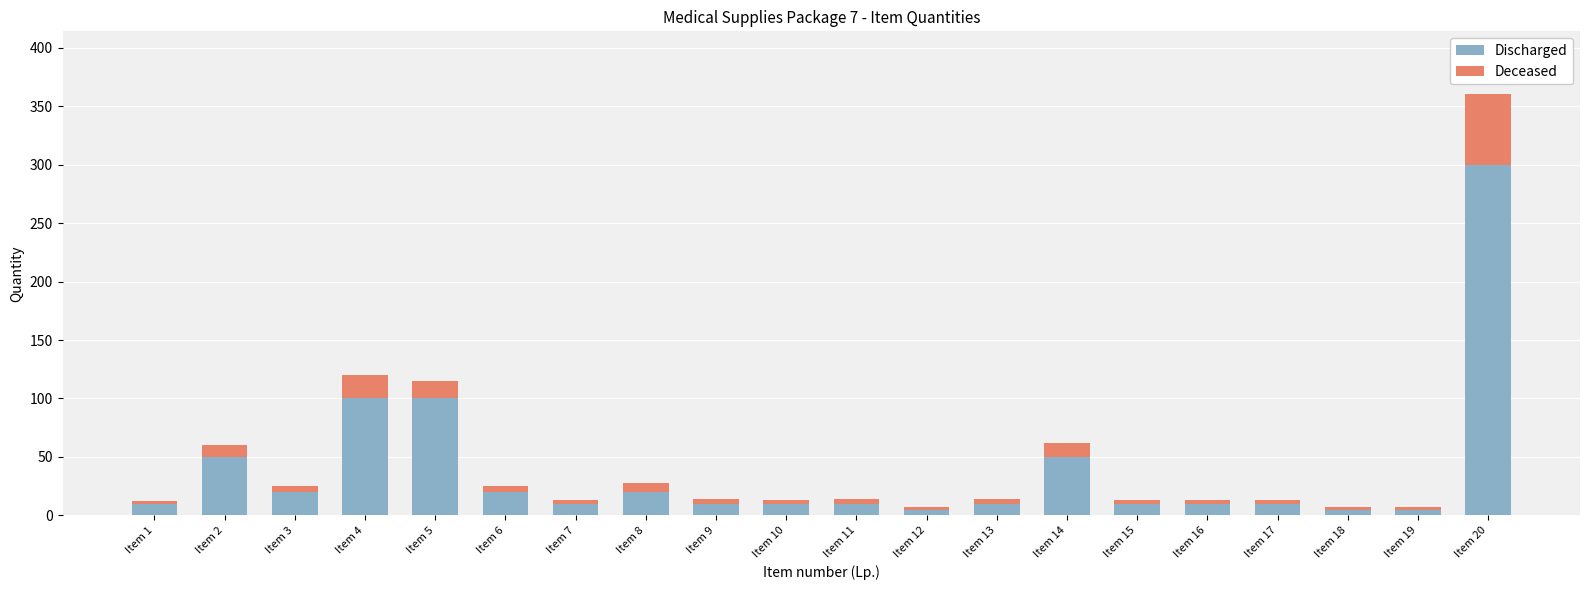

Does the chart contain any negative values?

No